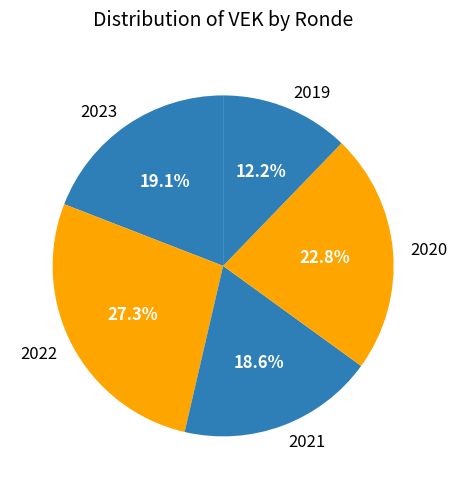

What is the ratio of the value at 2021 to the value at 2022?

0.7